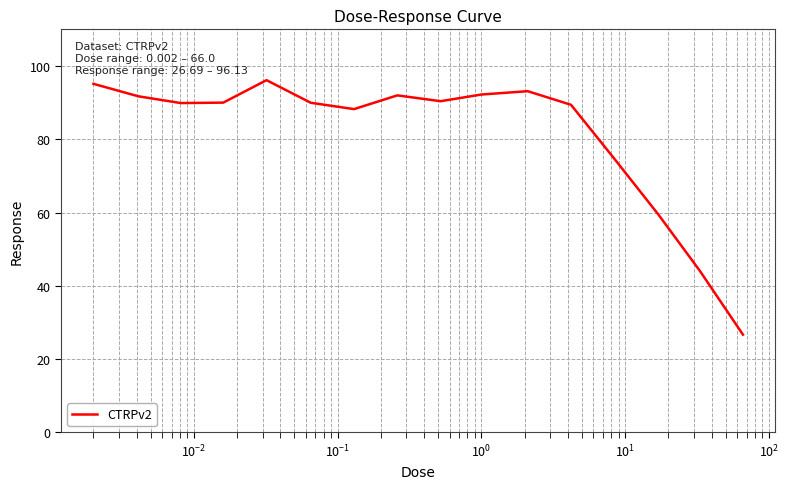

What is the minimum value shown in the chart?

26.7